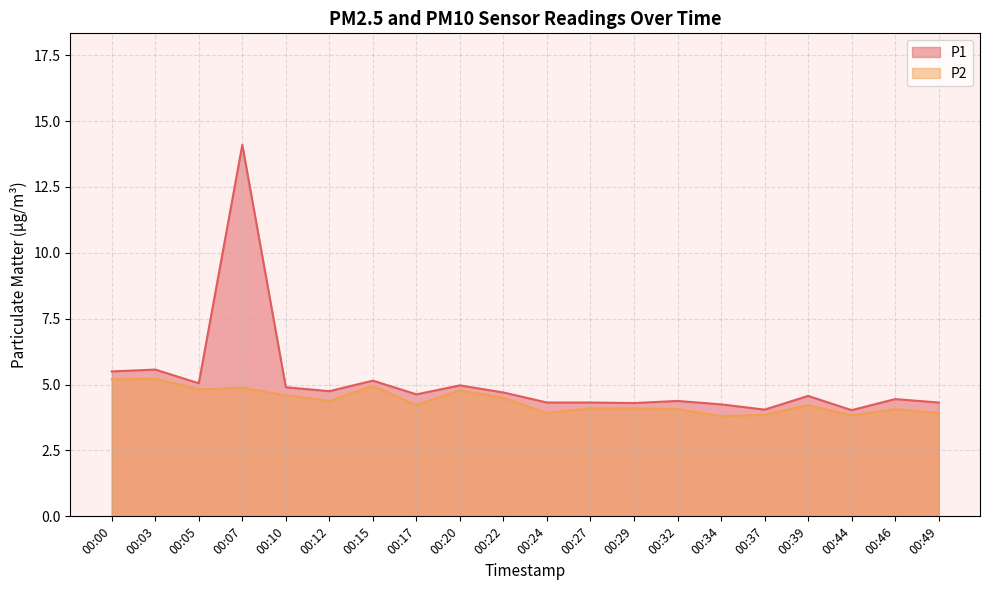

The P2 series shows 7.4 at 00:07. True or false?

False